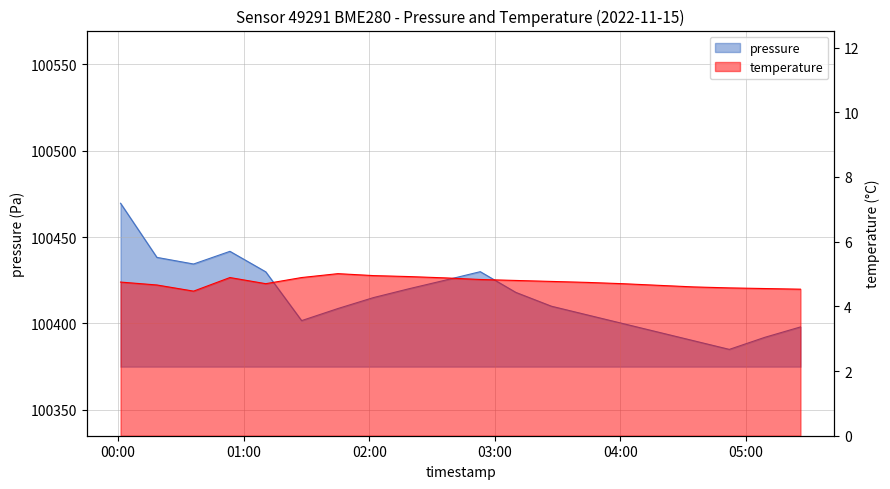

What is the value of the pressure point at the 16th from the left?

100395.0